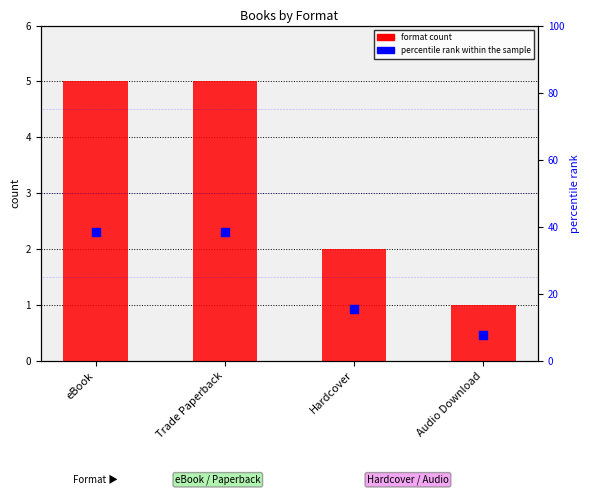

Which series reaches the minimum Y coordinate?

format count